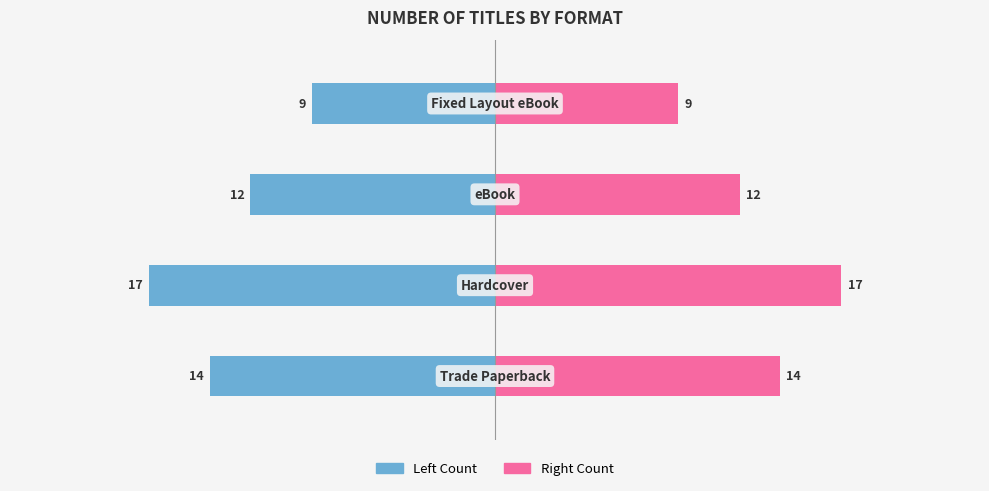

Reading right to left, what are all the values shown in this chart?

Left Count: -9	-12	-17	-14
Right Count: 9	12	17	14